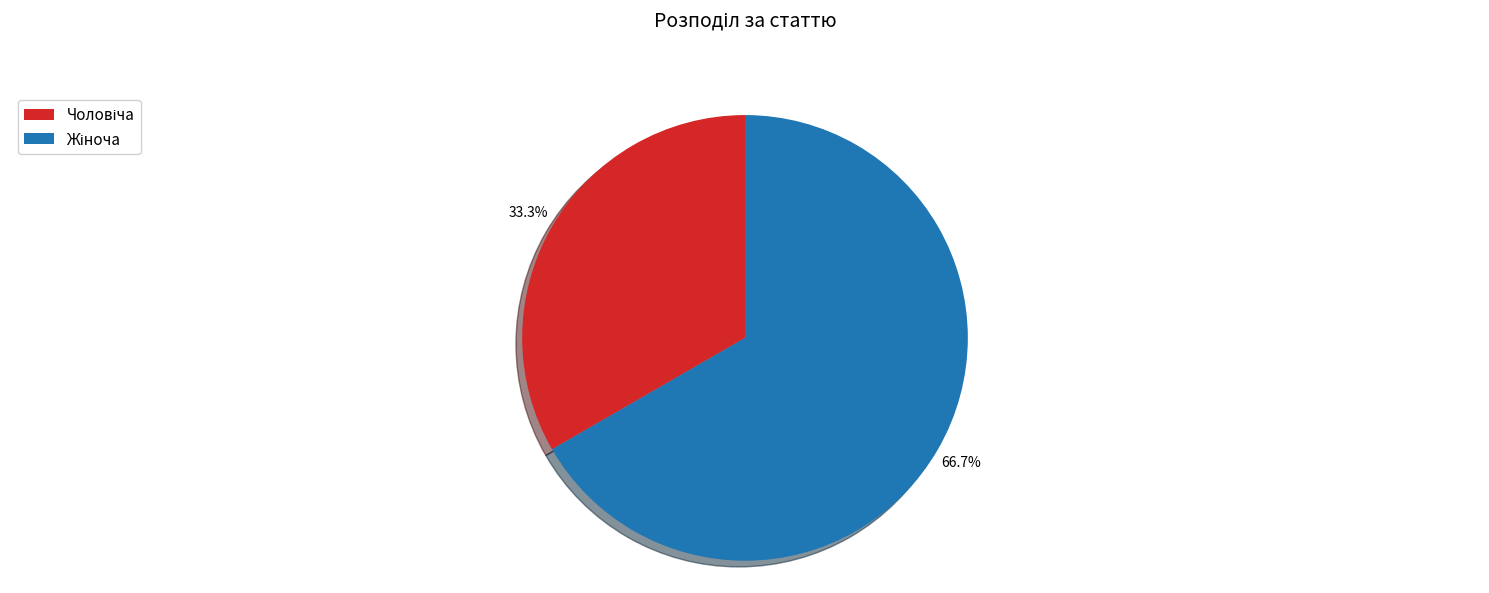

To the nearest percent, what is the difference between the largest and smallest slice percentages?

33%